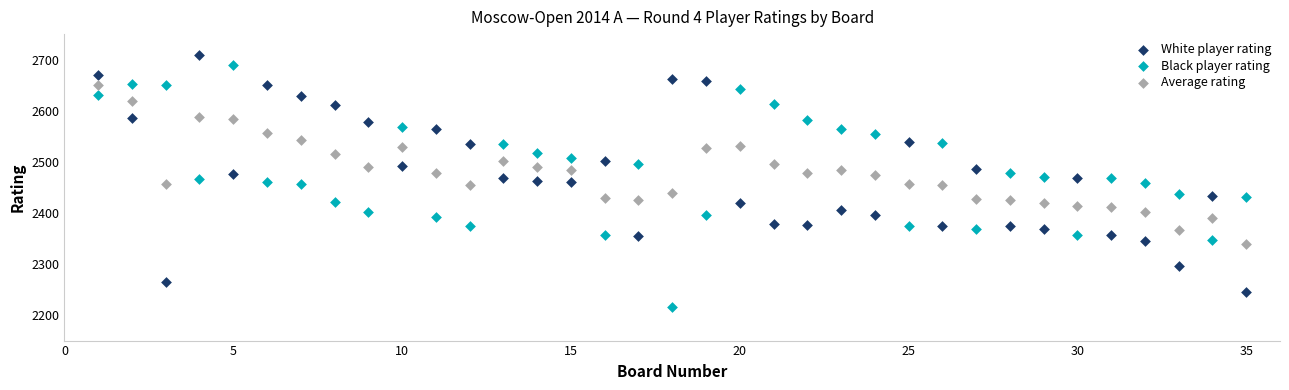

Across all data points, what is the range of X values (max minus min)?

34.0